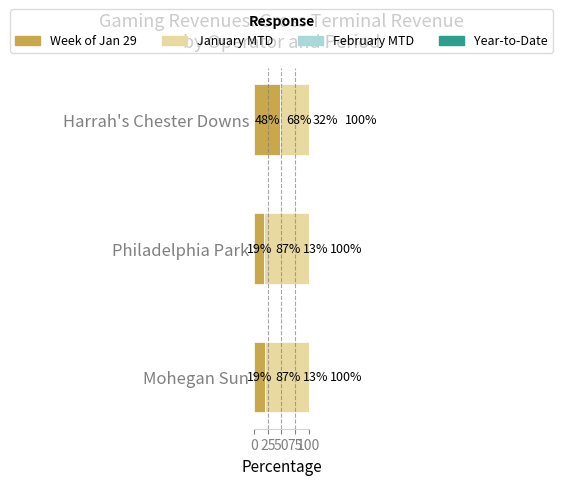

What is the average value of the Week of Jan 29 series?

28.5